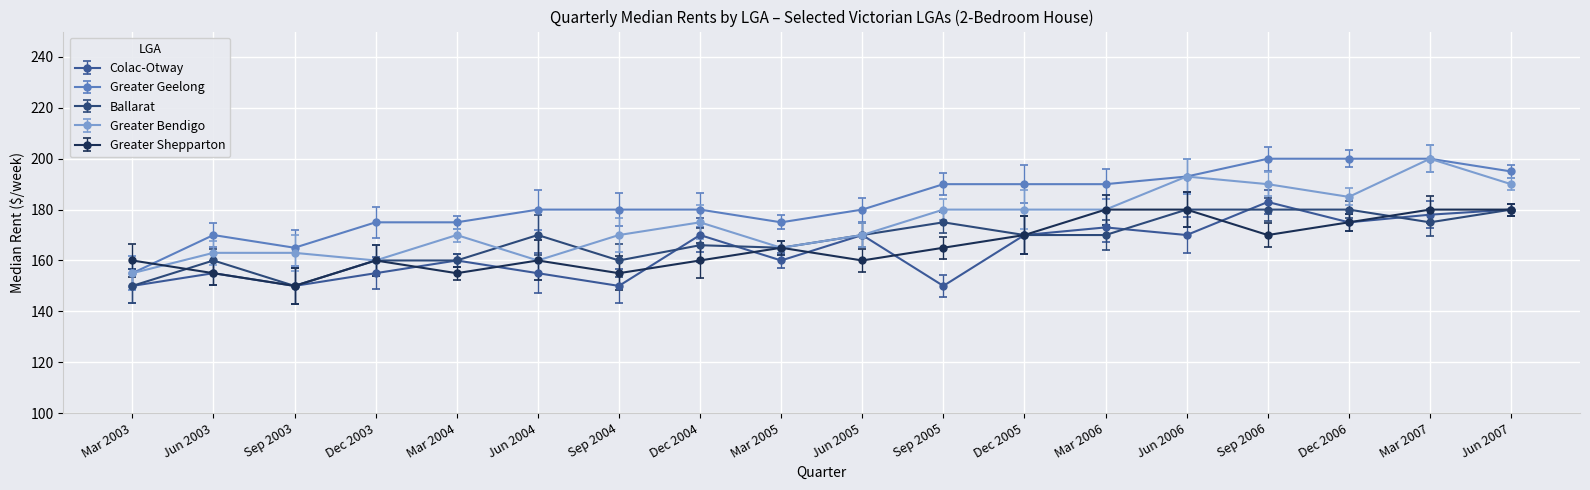

Reading left to right, what are all the values shown in this chart?

Colac-Otway: 150	155	150	155	160	155	150	170	160	170	150	170	173	170	183	175	178	180
Greater Geelong: 155	170	165	175	175	180	180	180	175	180	190	190	190	193	200	200	200	195
Ballarat: 150	160	150	160	160	170	160	166	165	170	175	170	170	180	180	180	175	180
Greater Bendigo: 155	163	163	160	170	160	170	175	165	170	180	180	180	193	190	185	200	190
Greater Shepparton: 160	155	150	160	155	160	155	160	165	160	165	170	180	180	170	175	180	180